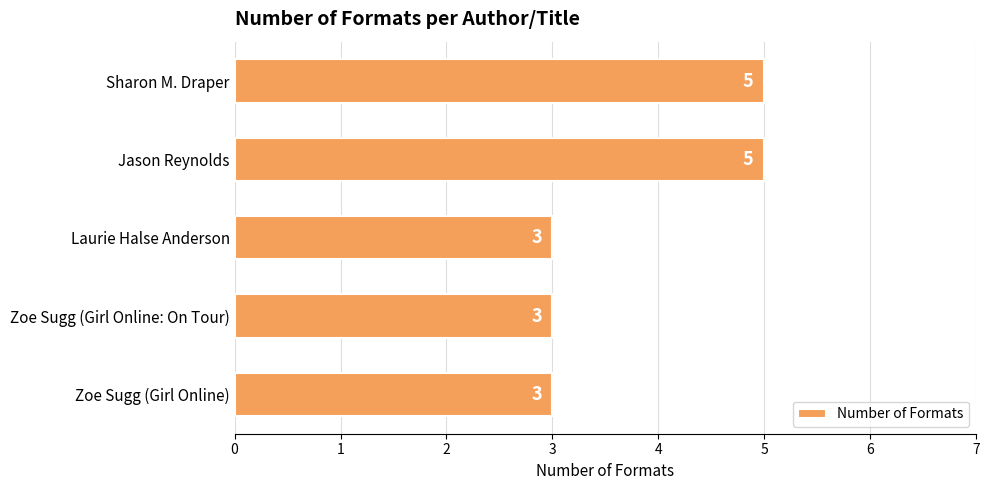

Reading top to bottom, what are all the values shown in this chart?

5	5	3	3	3